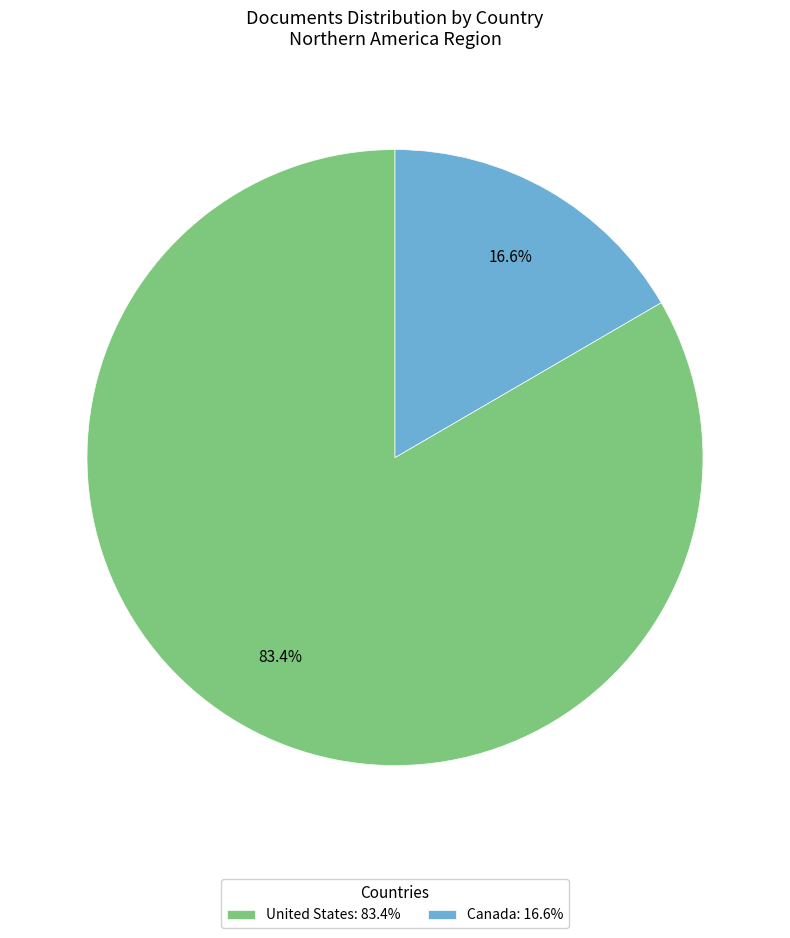

Which has a higher value, Canada: 16.6% or United States: 83.4%?

United States: 83.4%